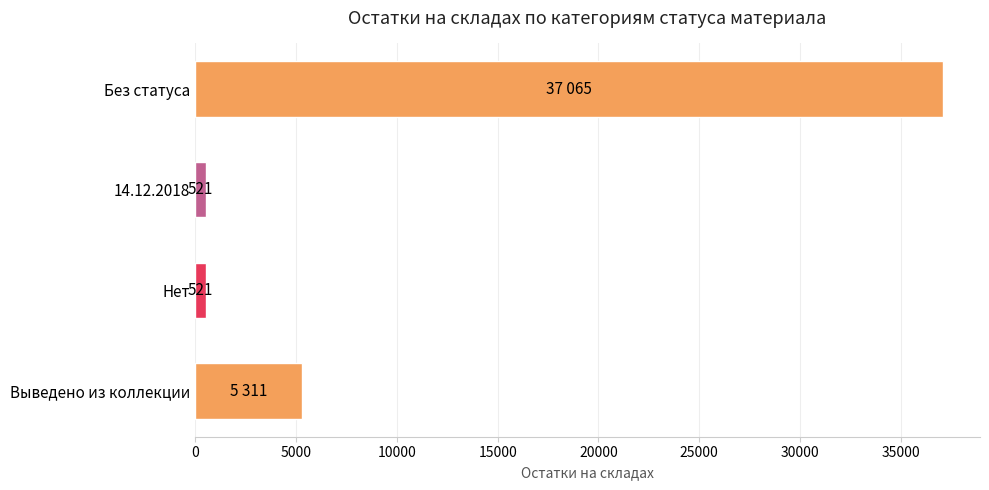

How many bars are there in total?

4